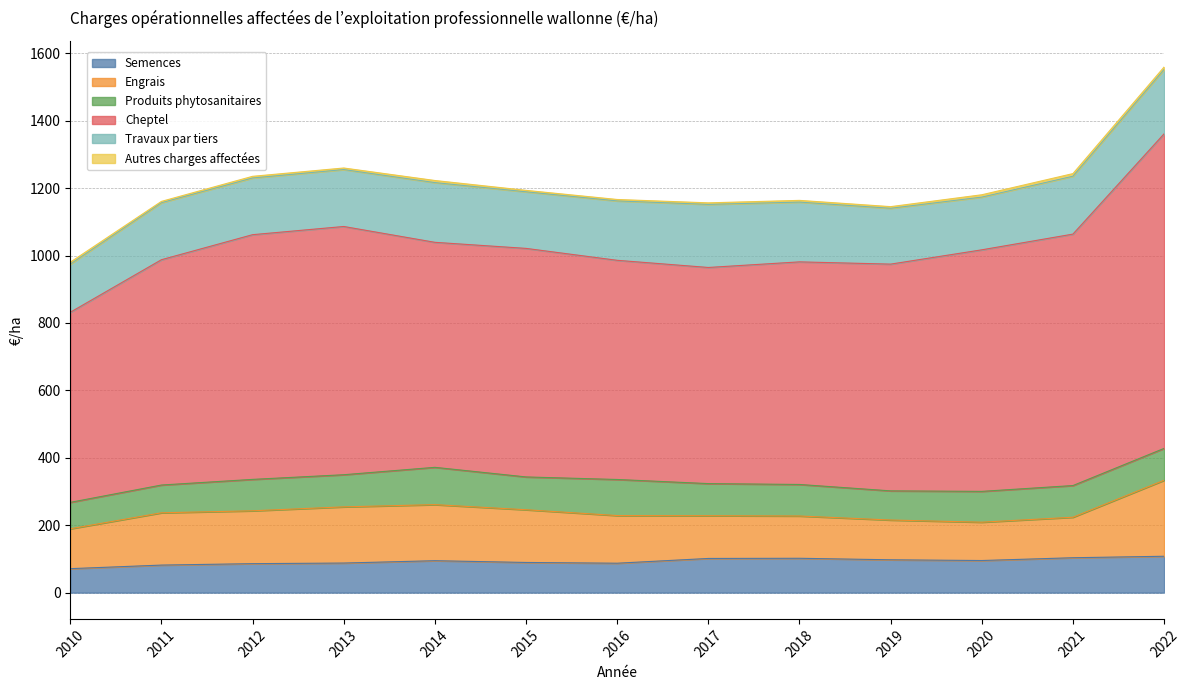

Which series has the largest range (max minus min)?

Cheptel